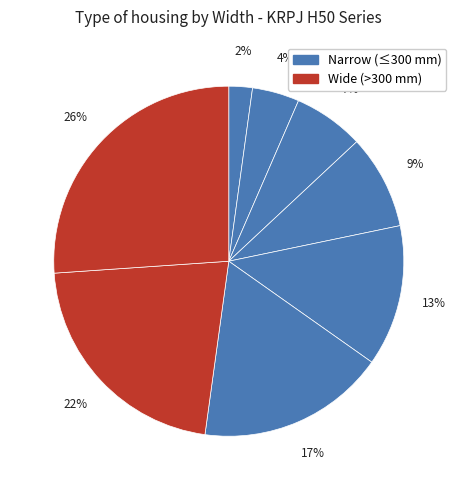

How many segments does this pie chart have?

8